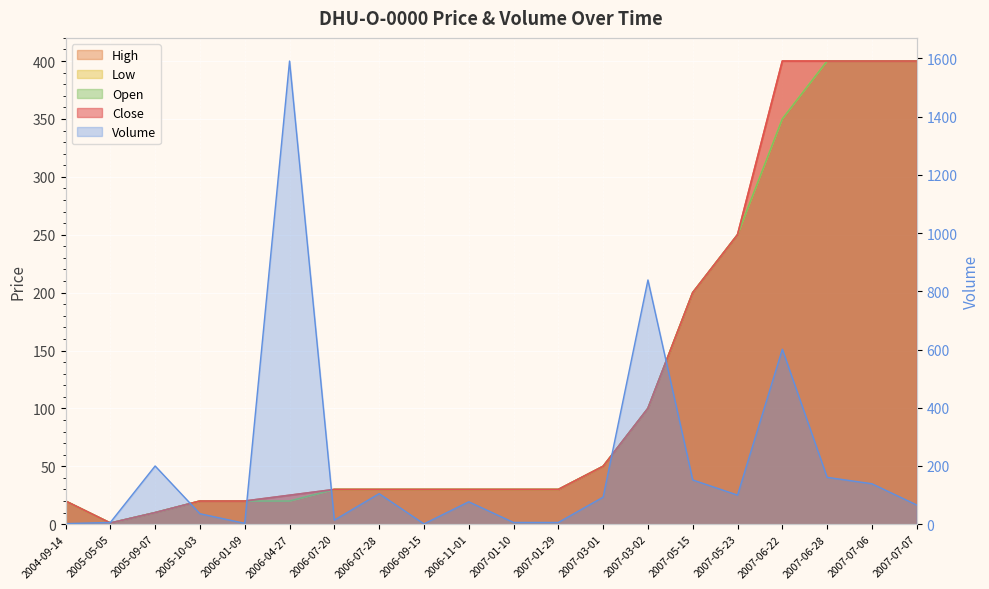

Reading right to left, extract all data points from this chart.

Close: 2007-07-07=400	2007-07-06=400	2007-06-28=400	2007-06-22=400	2007-05-23=250	2007-05-15=200	2007-03-02=100	2007-03-01=50	2007-01-29=30	2007-01-10=30	2006-11-01=30	2006-09-15=30	2006-07-28=30	2006-07-20=30	2006-04-27=25	2006-01-09=20	2005-10-03=20	2005-09-07=10	2005-05-05=1	2004-09-14=20
High: 2007-07-07=400	2007-07-06=400	2007-06-28=400	2007-06-22=400	2007-05-23=250	2007-05-15=200	2007-03-02=100	2007-03-01=50	2007-01-29=30	2007-01-10=30	2006-11-01=30	2006-09-15=30	2006-07-28=30	2006-07-20=30	2006-04-27=25	2006-01-09=20	2005-10-03=20	2005-09-07=10	2005-05-05=1	2004-09-14=20
Low: 2007-07-07=400	2007-07-06=400	2007-06-28=400	2007-06-22=350	2007-05-23=250	2007-05-15=200	2007-03-02=100	2007-03-01=50	2007-01-29=30	2007-01-10=30	2006-11-01=30	2006-09-15=30	2006-07-28=30	2006-07-20=30	2006-04-27=20	2006-01-09=20	2005-10-03=20	2005-09-07=10	2005-05-05=1	2004-09-14=20
Open: 2007-07-07=400	2007-07-06=400	2007-06-28=400	2007-06-22=350	2007-05-23=250	2007-05-15=200	2007-03-02=100	2007-03-01=50	2007-01-29=30	2007-01-10=30	2006-11-01=30	2006-09-15=30	2006-07-28=30	2006-07-20=30	2006-04-27=20	2006-01-09=20	2005-10-03=20	2005-09-07=10	2005-05-05=1	2004-09-14=20
Volume: 2007-07-07=66	2007-07-06=139	2007-06-28=161	2007-06-22=601	2007-05-23=100	2007-05-15=152	2007-03-02=839	2007-03-01=93	2007-01-29=6	2007-01-10=6	2006-11-01=77	2006-09-15=1	2006-07-28=105	2006-07-20=14	2006-04-27=1591	2006-01-09=3	2005-10-03=36	2005-09-07=200	2005-05-05=6	2004-09-14=2